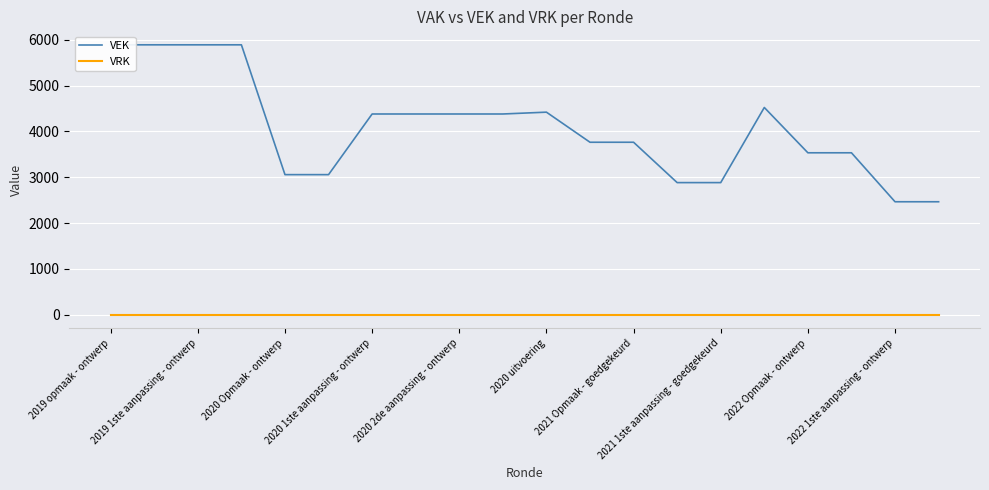

Is the value of VRK at 2020 Opmaak - ontwerp greater than the value of VEK at 2021 1ste aanpassing - goedgekeurd?

No